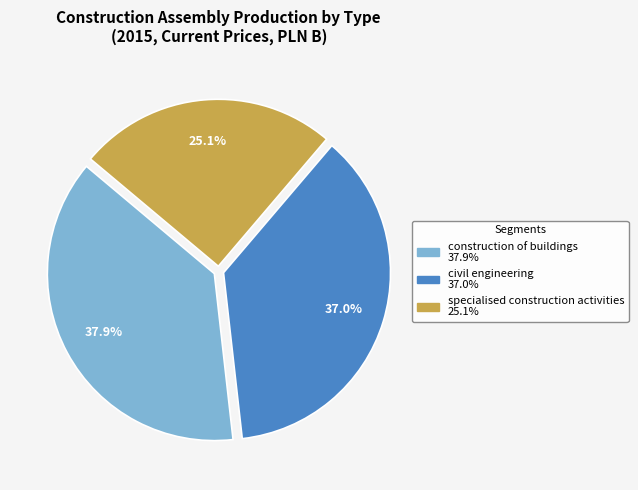

To the nearest percent, what percentage of the pie is construction of buildings?

38%